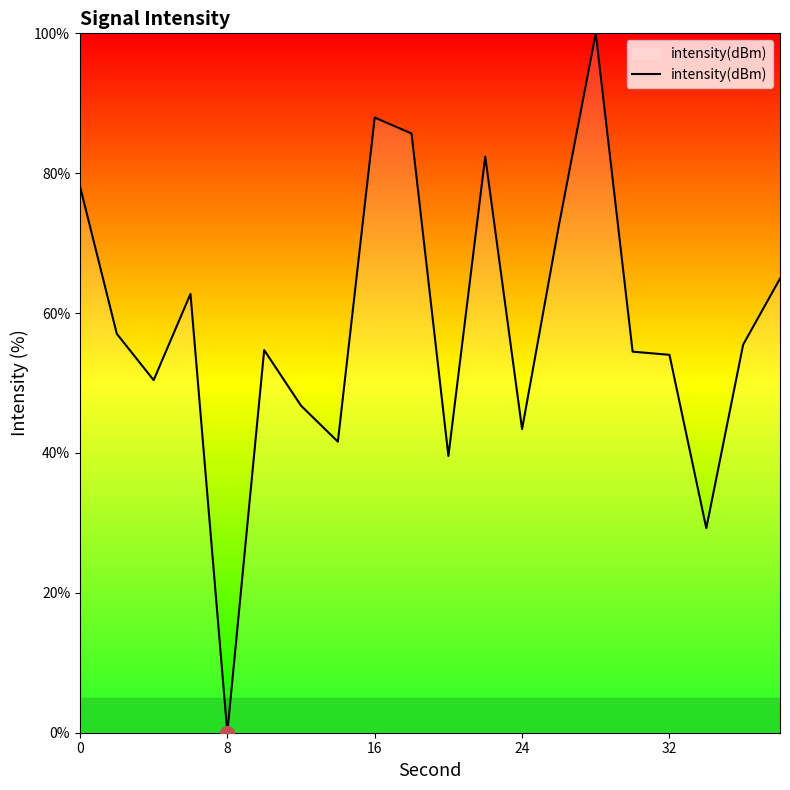

What is the greatest value displayed?

100.0